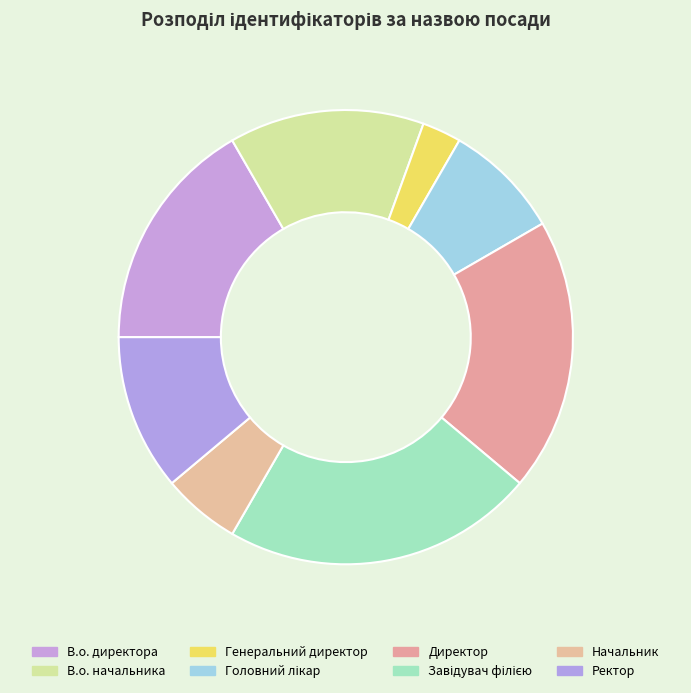

Does В.о. директора represent more than half of the total?

No